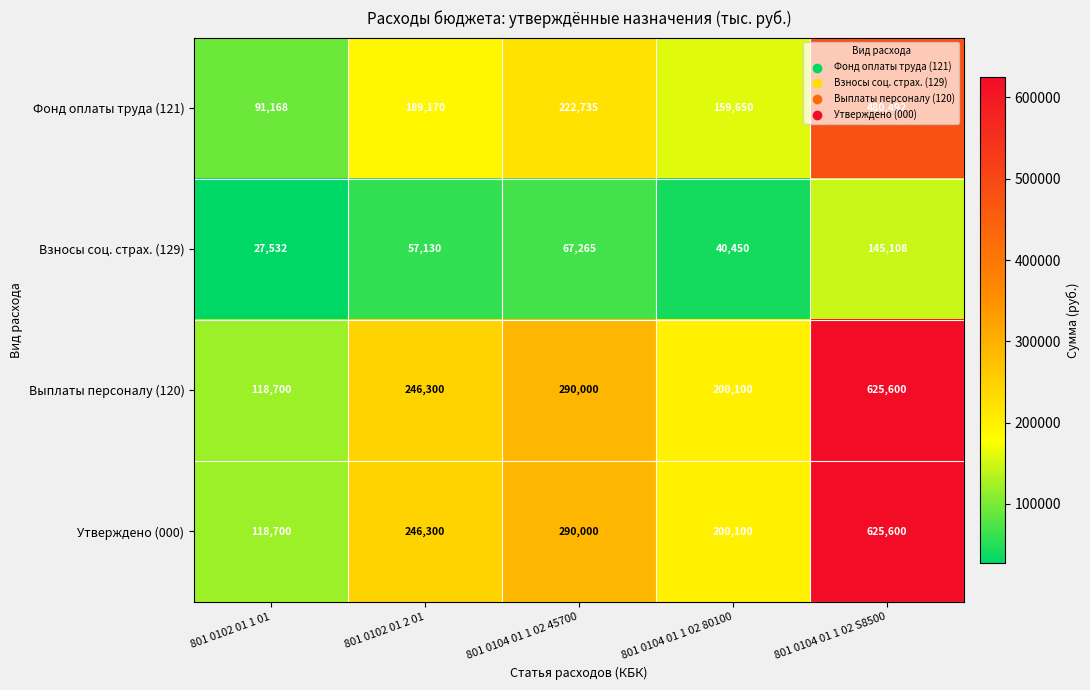

What value does the Выплаты персоналу (120) series have at 801 0102 01 2 01?

246300